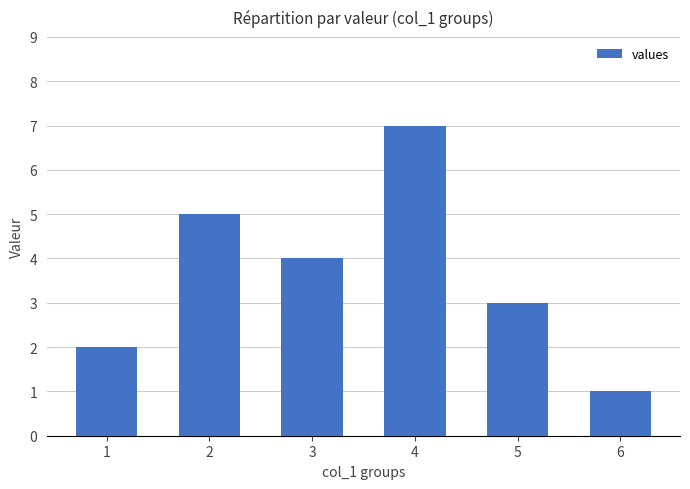

Between 5 and 4, which is larger?

4